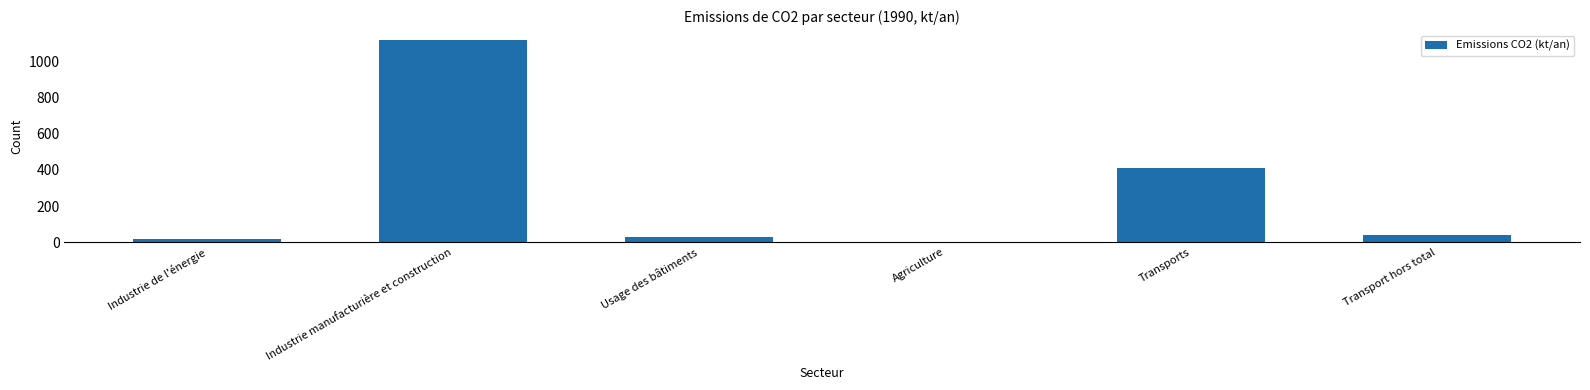

What is the sum of the values at Transports and Industrie manufacturière et construction?

1531.2